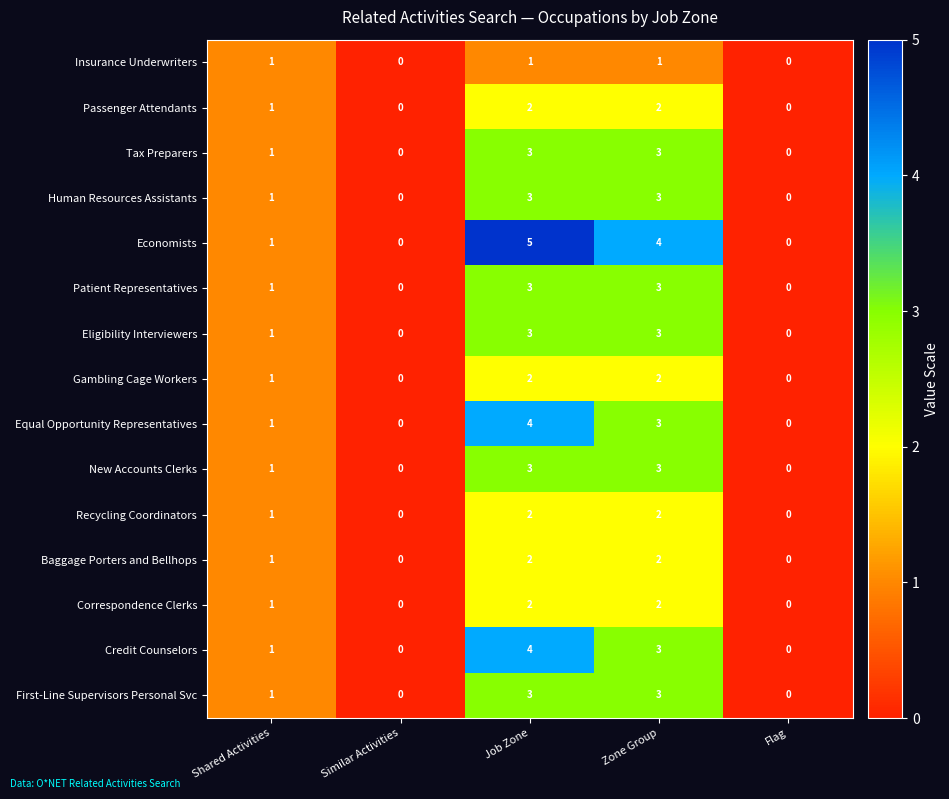

What is the sum of all Baggage Porters and Bellhops values?

5